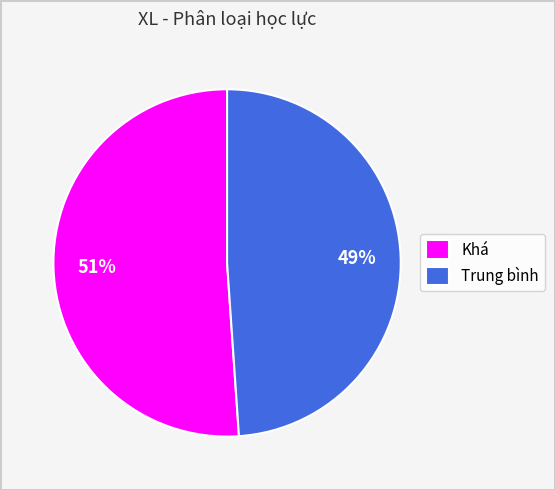

How many slices are in this pie chart?

2